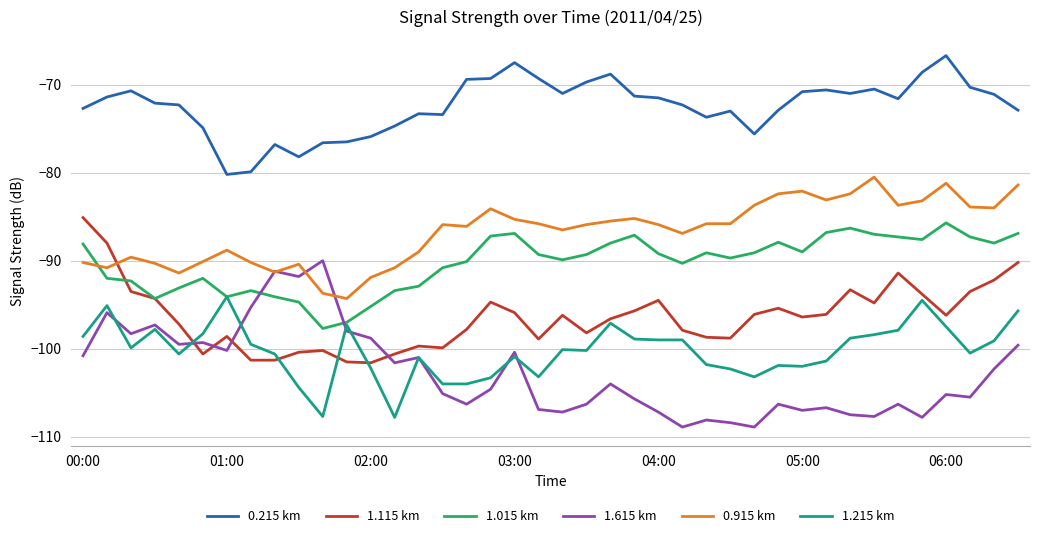

True or false: 0.215 km and 1.115 km cross at least once.

False